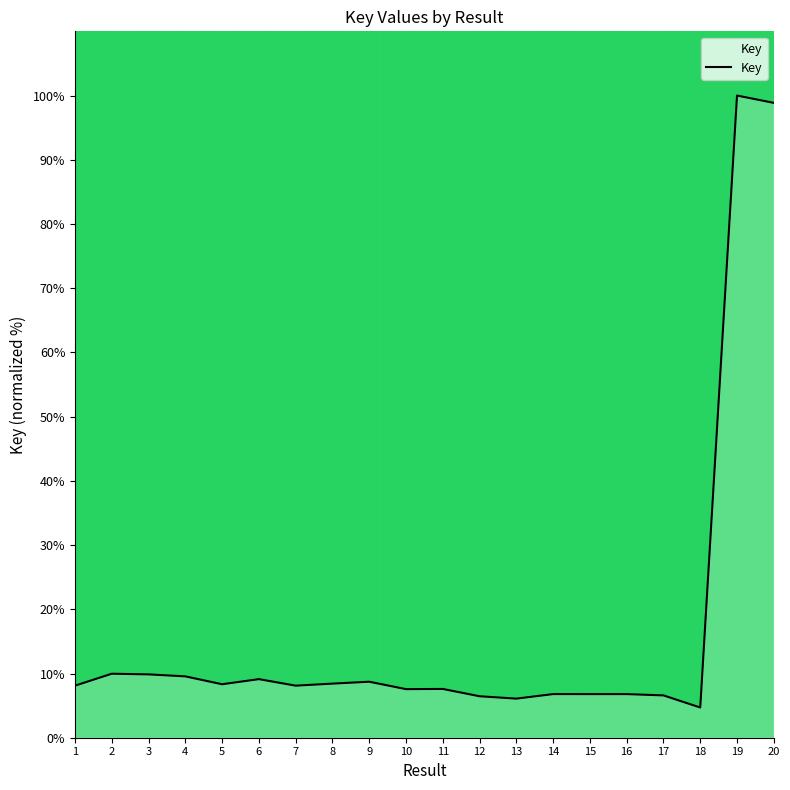

What is the difference between the maximum and minimum values?

95.3